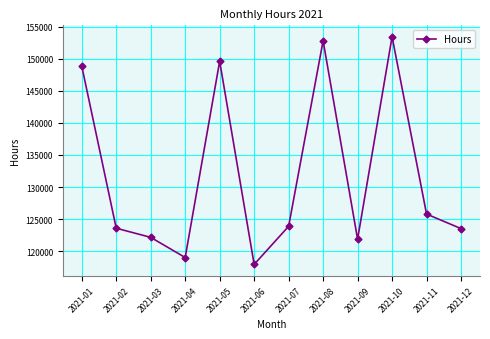

What is the difference between the values at 2021-10 and 2021-09?

31530.0